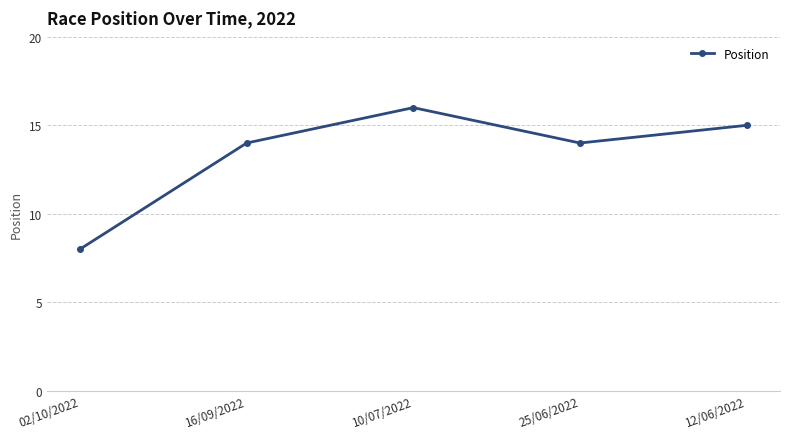

Where is the first local minimum?

25/06/2022